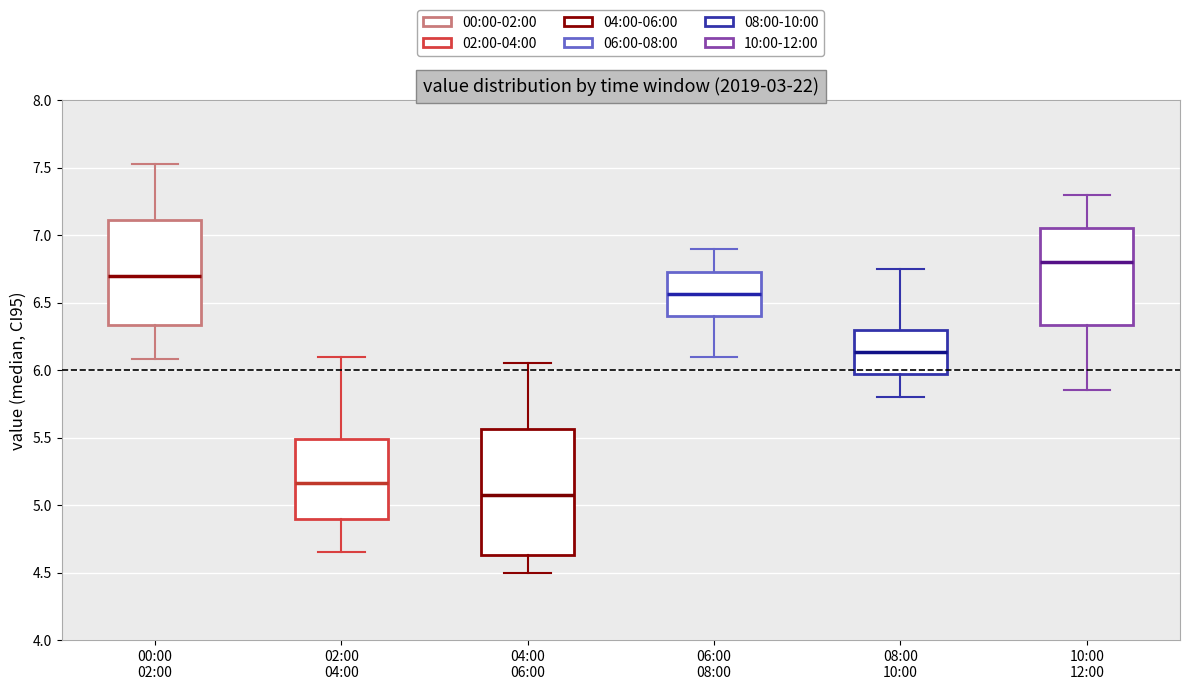

Reading left to right, transcribe this box plot: for each box, give where its median line is, the range the box spans, and where its two whiskers end, as read against the y-axis. The values are not printed on the chart, so give them approximately, as read against the axis.

00:00 02:00: median 6.70, box 6.35 to 7.10, whiskers 6.10 to 7.55
02:00 04:00: median 5.15, box 4.90 to 5.50, whiskers 4.65 to 6.10
04:00 06:00: median 5.10, box 4.65 to 5.55, whiskers 4.50 to 6.05
06:00 08:00: median 6.55, box 6.40 to 6.75, whiskers 6.10 to 6.90
08:00 10:00: median 6.15, box 5.95 to 6.30, whiskers 5.80 to 6.75
10:00 12:00: median 6.80, box 6.35 to 7.05, whiskers 5.85 to 7.30